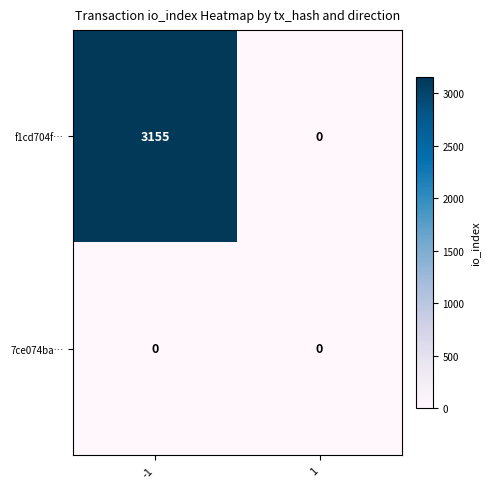

At which category is the sum across all series the highest?

-1